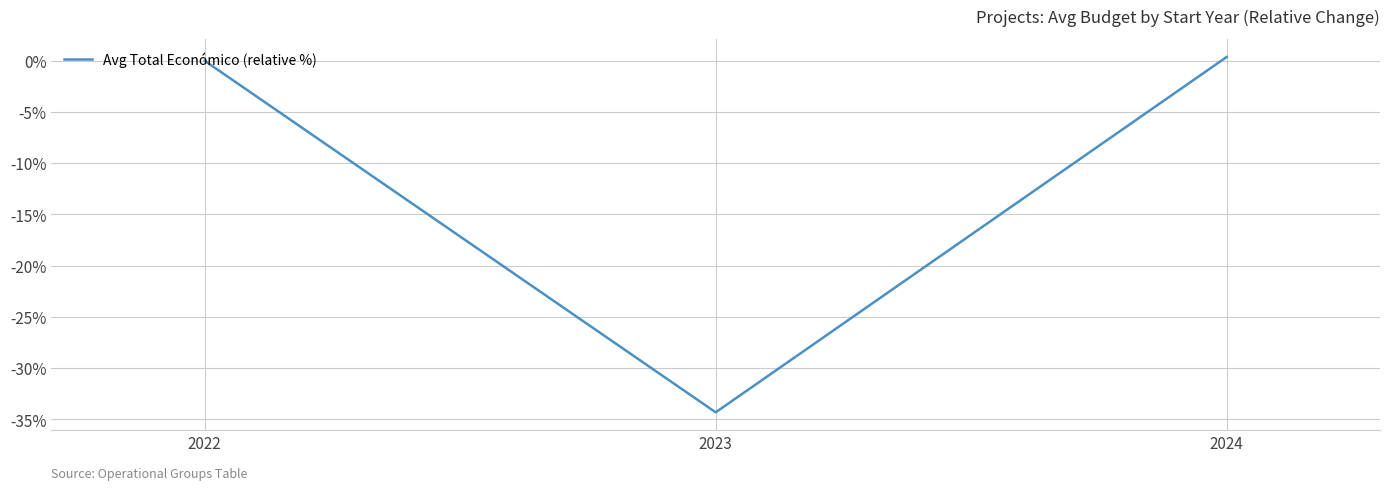

Rank the categories by value from highest to lowest.

2024, 2022, 2023